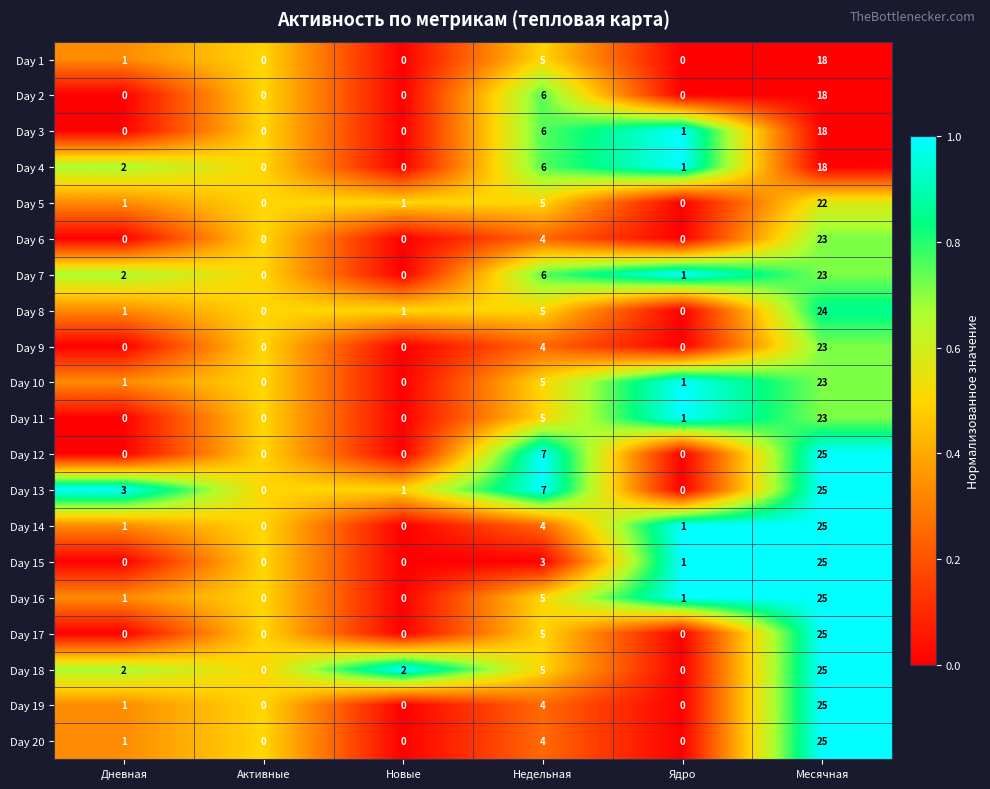

At which category does the chart reach its peak across all series?

Месячная